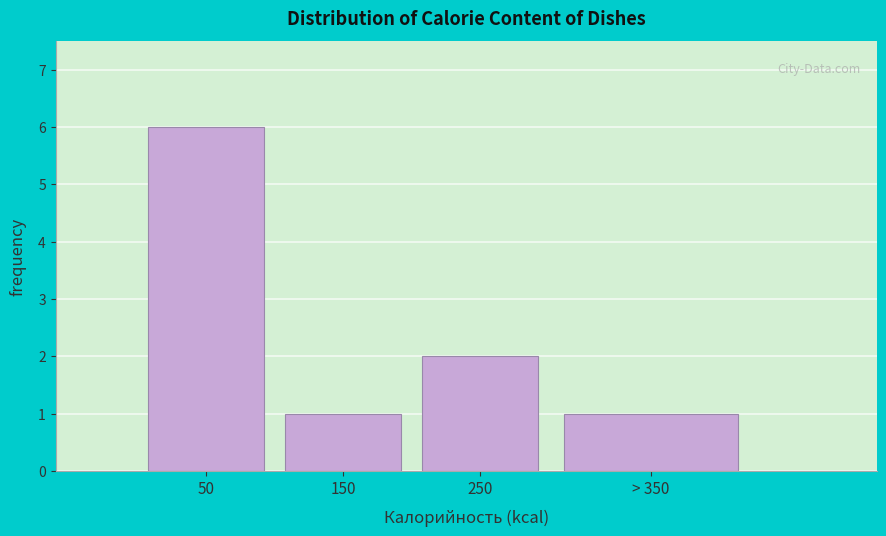

Reading left to right, transcribe all the data shown in this chart.

50=6	150=1	250=2	> 350=1